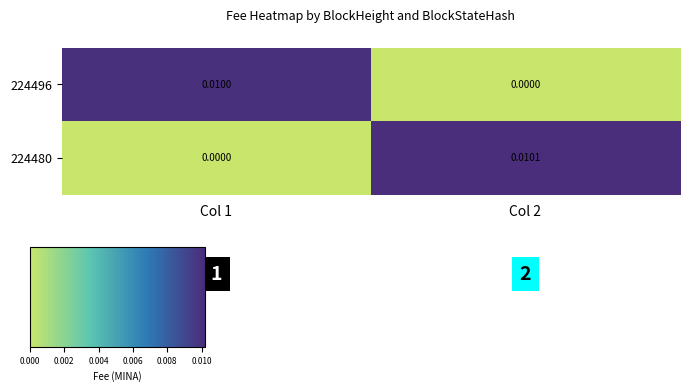

Which label corresponds to the largest value in the chart?

Col 2